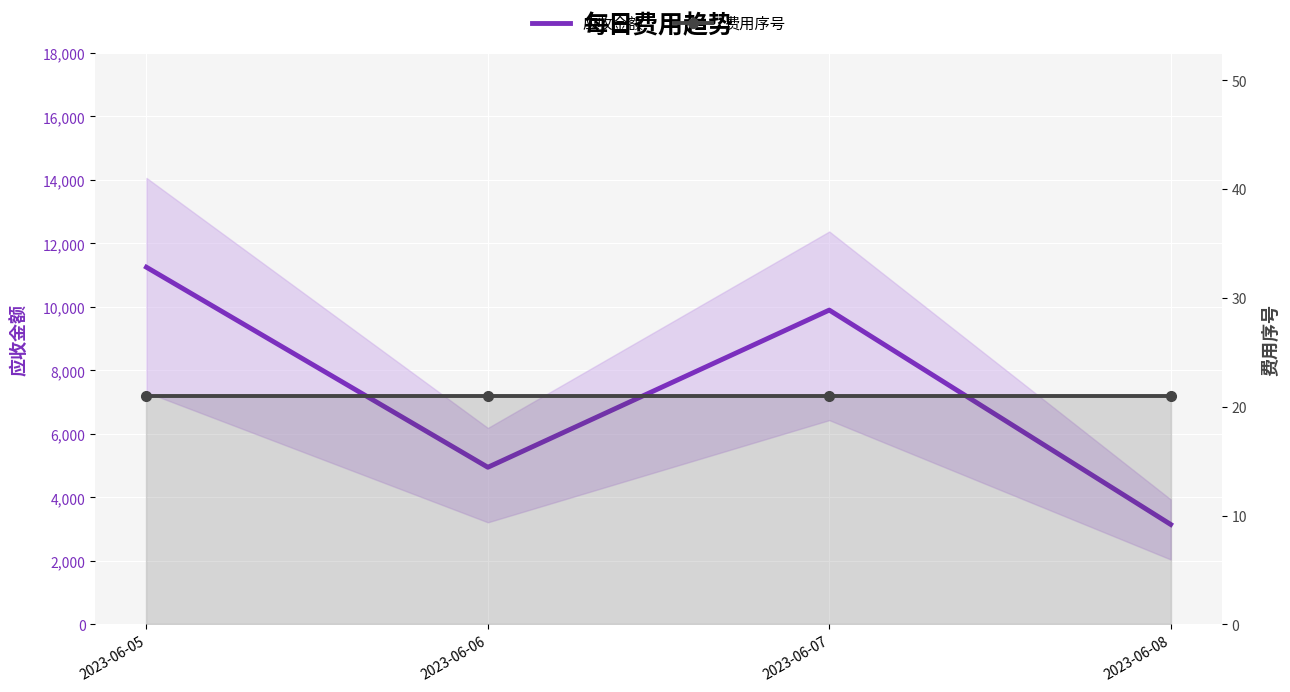

Reading left to right, list all the values displayed in this chart.

应收金额: 11250	4950	9900	3150
费用序号: 21	21	21	21